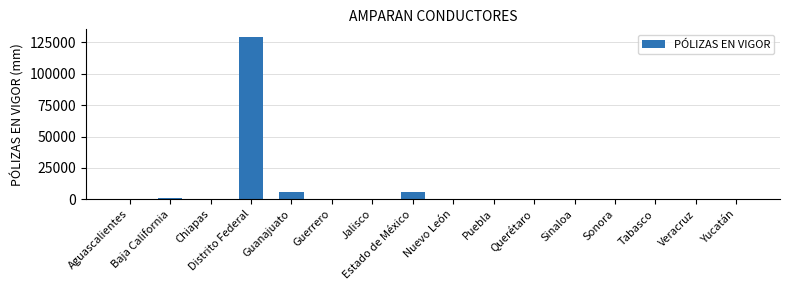

Which category has the highest value across all series?

Distrito Federal